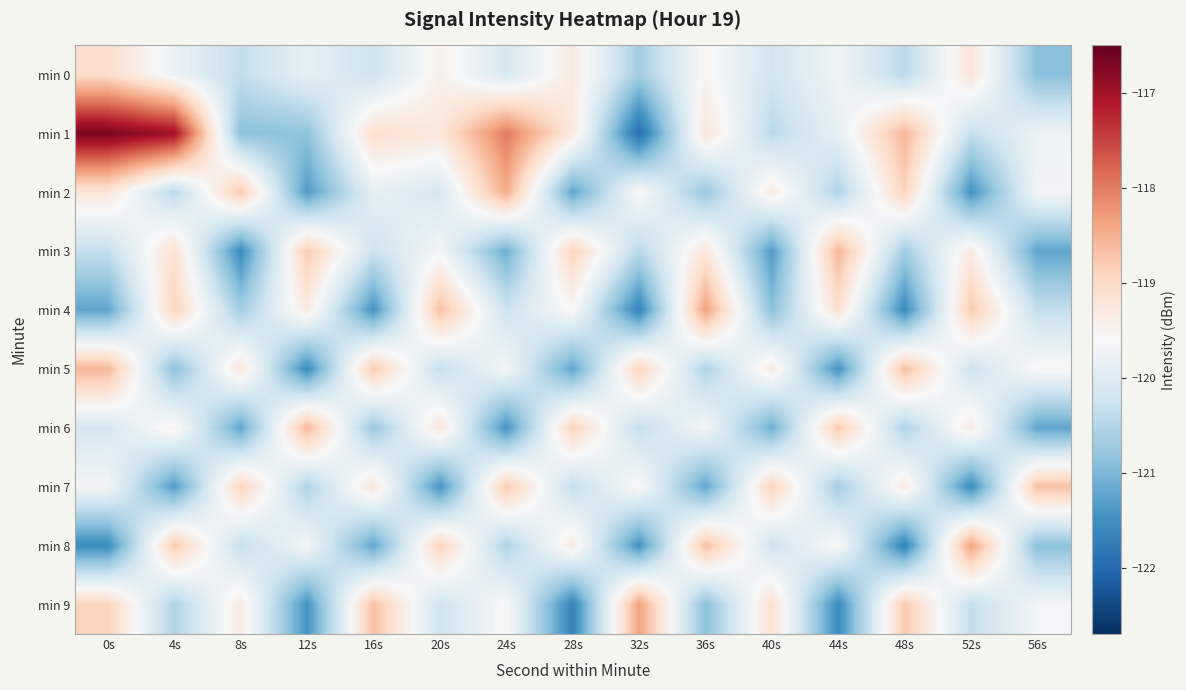

What is the spread (max minus min) of values at 20s?

2.8